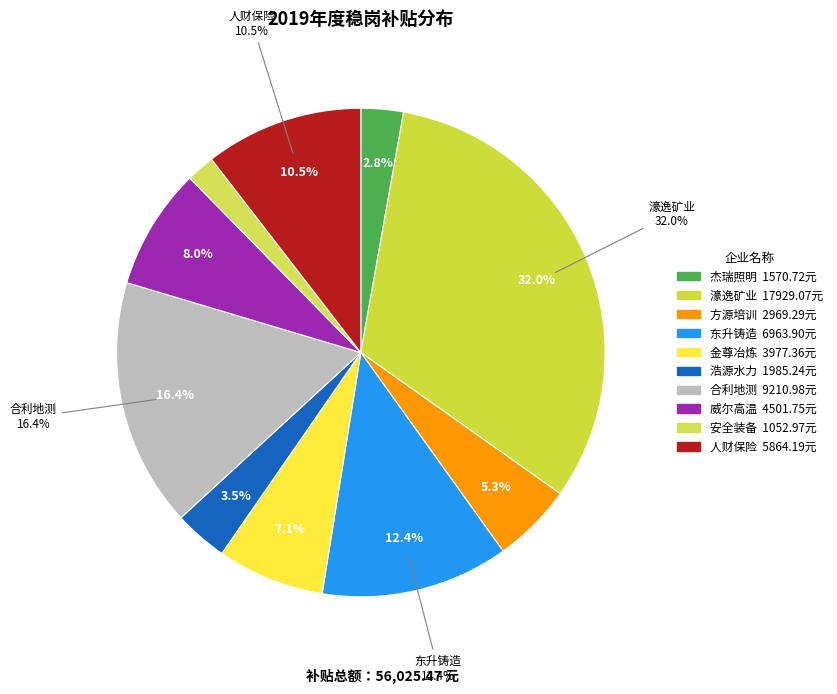

Is there a majority slice in this chart?

No